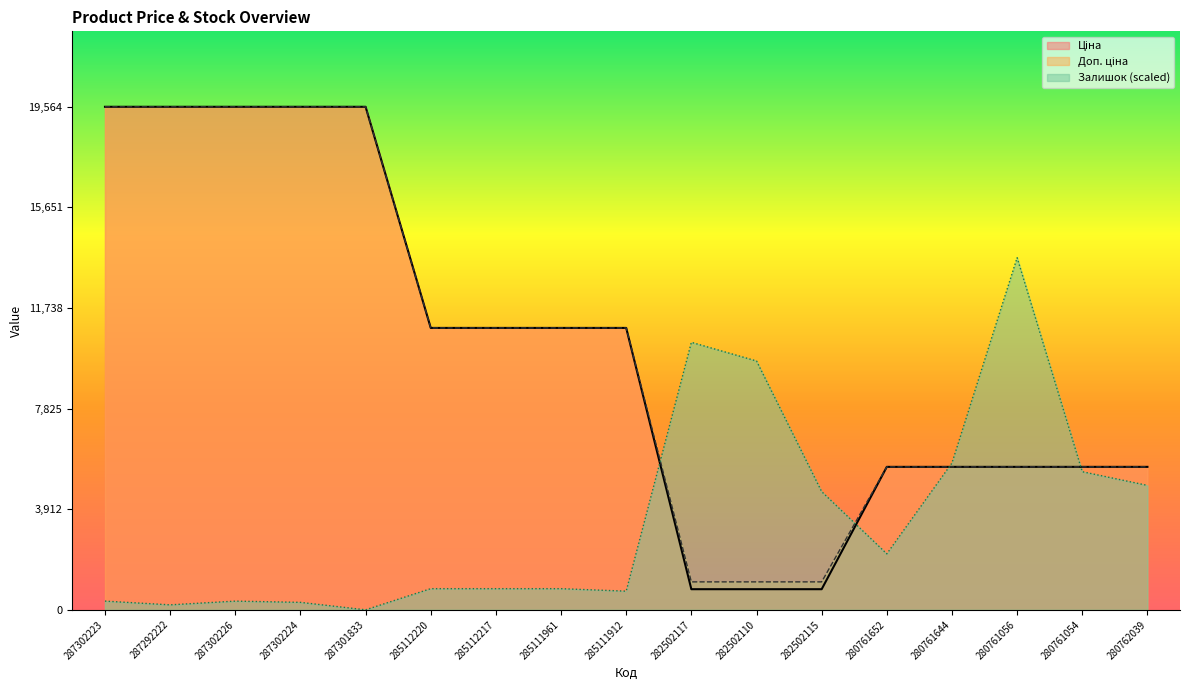

What is the label of the 14th point from the left?

280761644